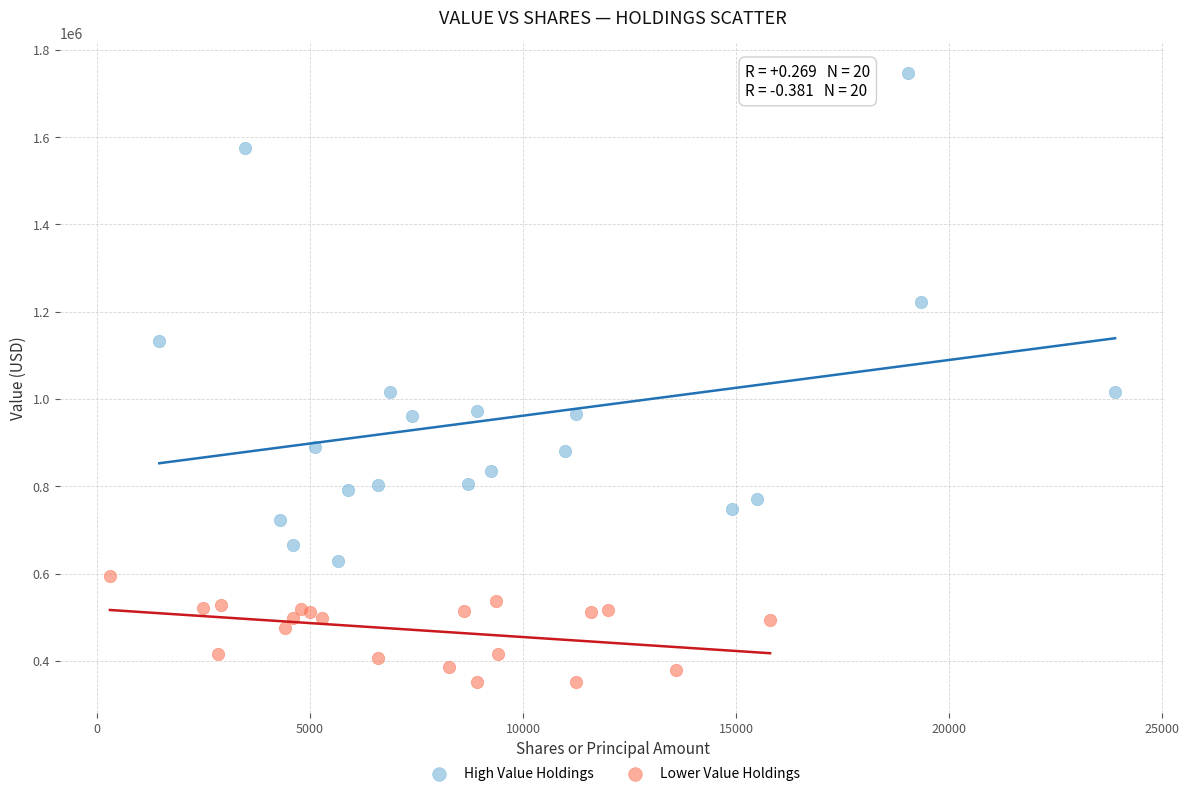

Which series has the widest spread of Y values?

High Value Holdings